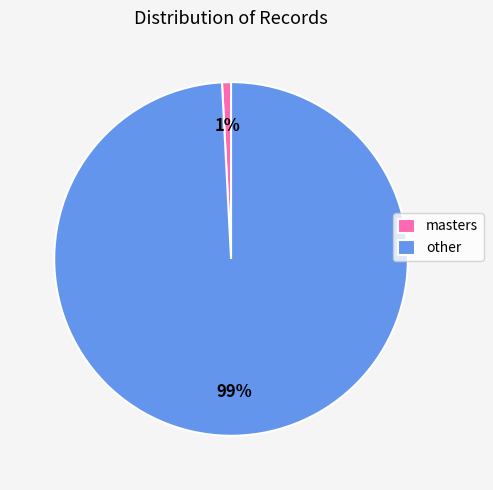

To the nearest percent, what is the combined percentage of other and masters?

100%